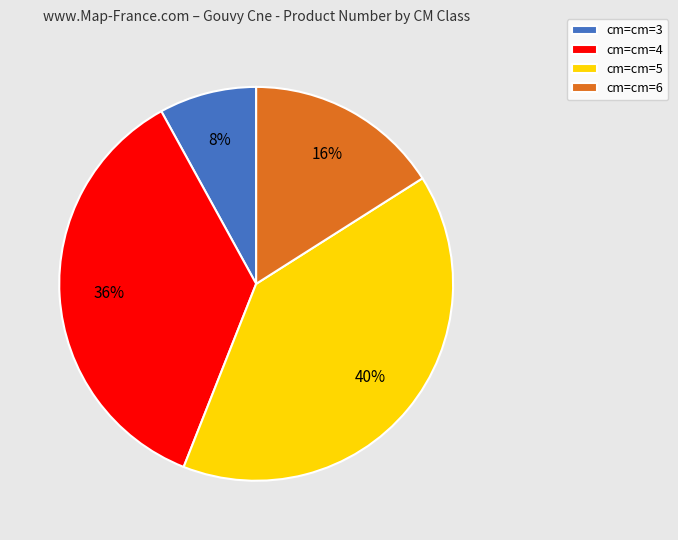

To the nearest percent, what portion does cm=cm=5 represent?

40%